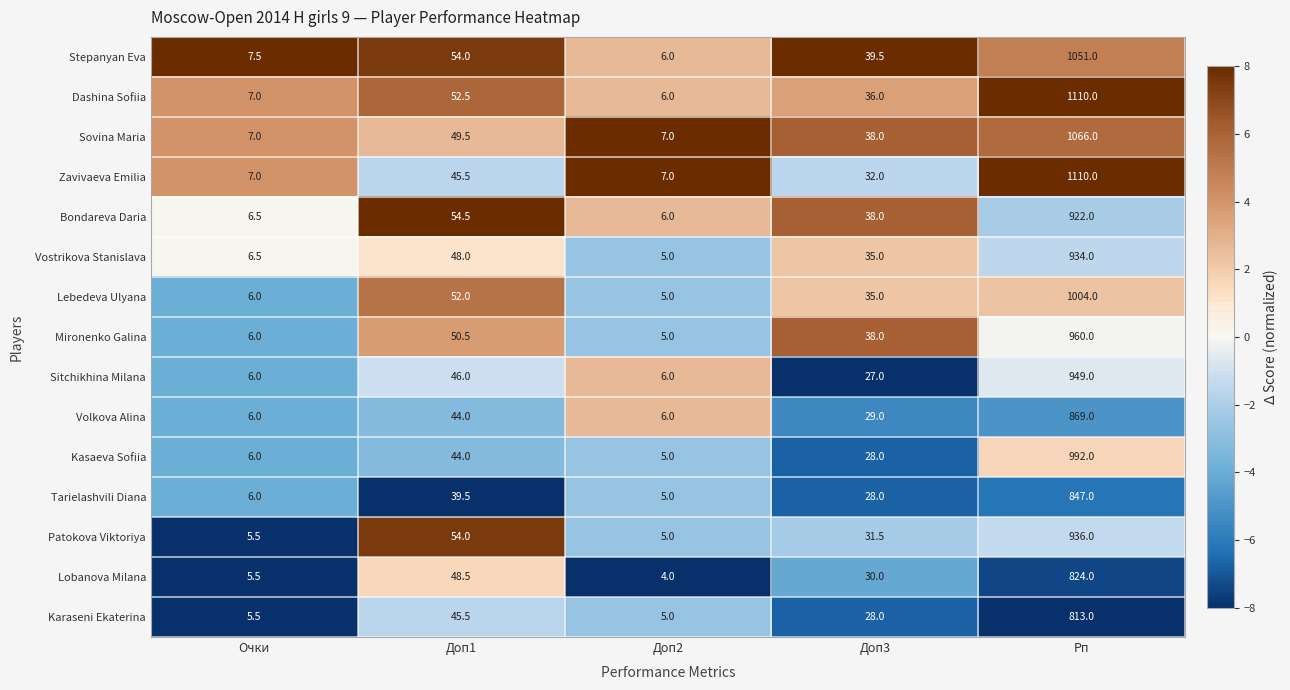

Count the number of categories in the chart.

5